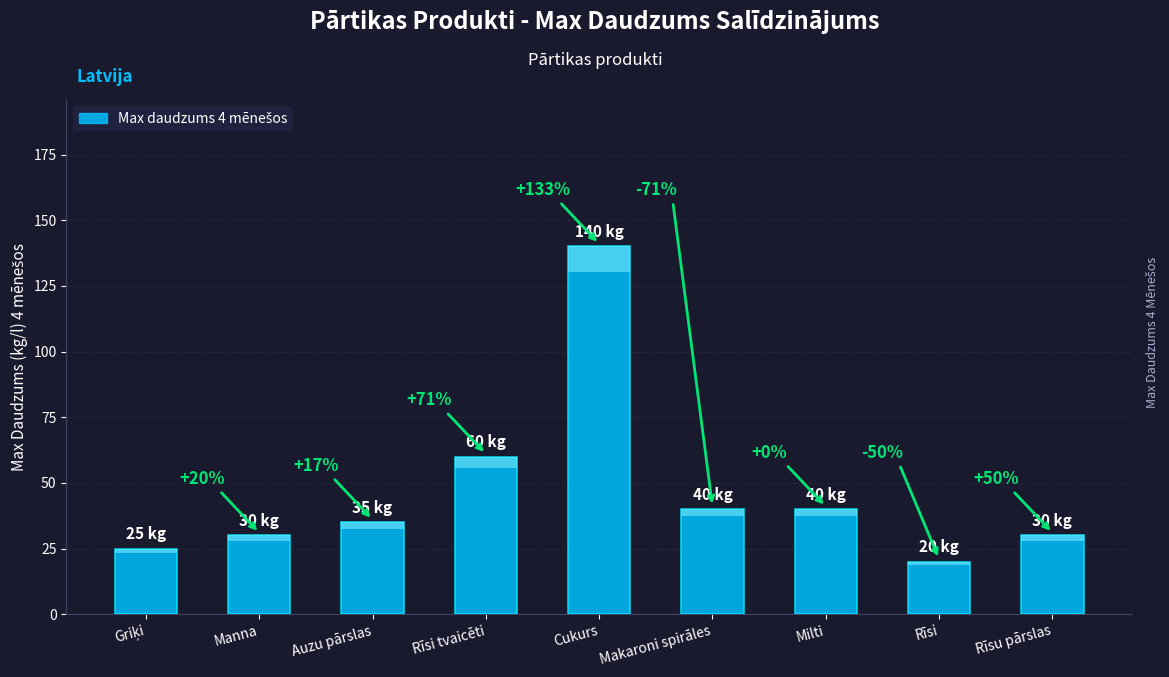

The value at Cukurs is 140. True or false?

True